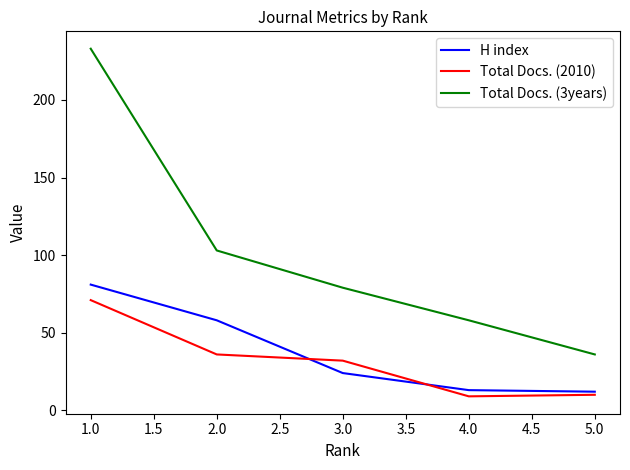

What is the highest value of the H index series?

81